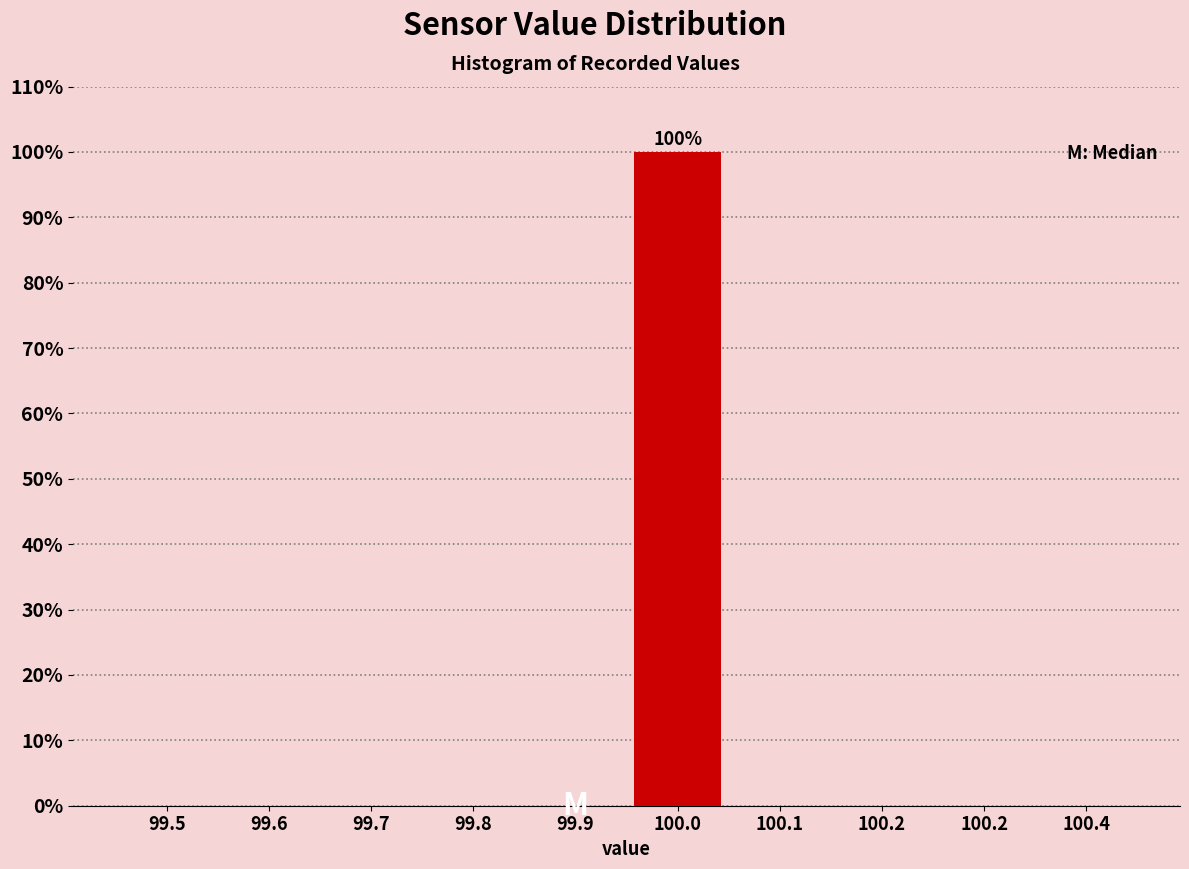

How many data points does each series have?

10